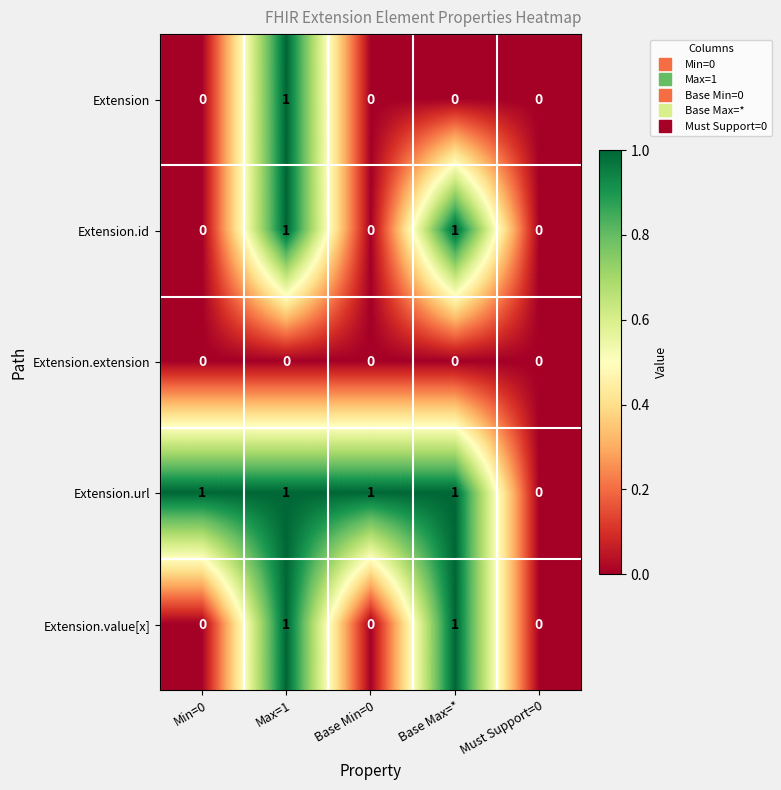

Count the number of data series in this chart.

5